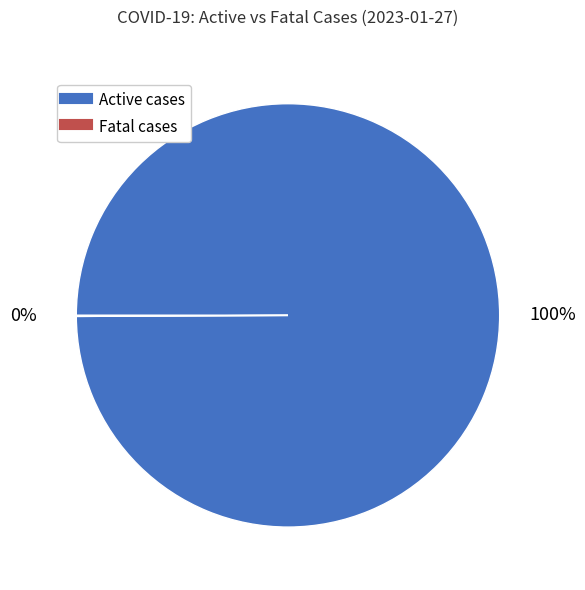

Is there a majority slice in this chart?

Yes